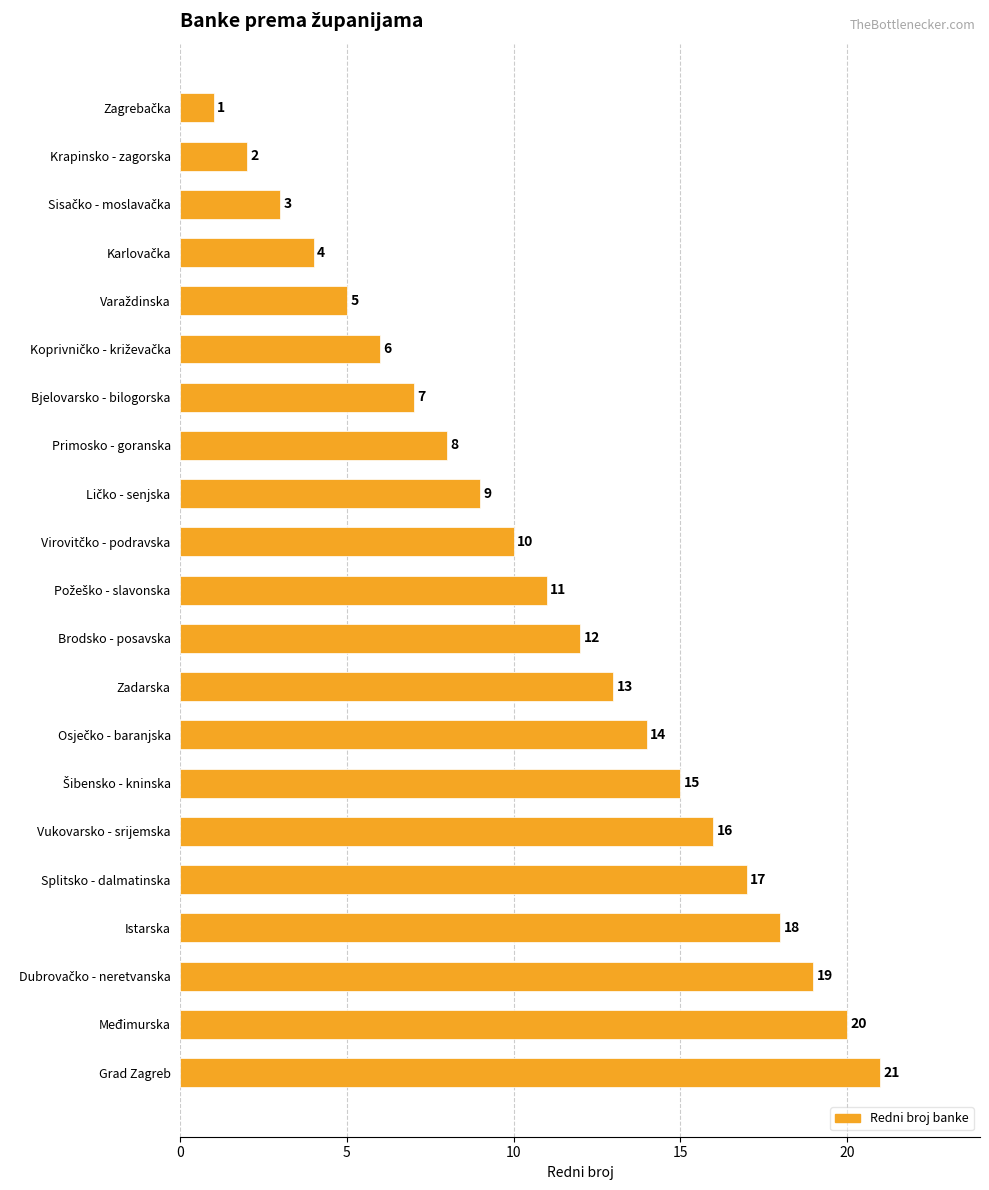

Count the number of data series in this chart.

1